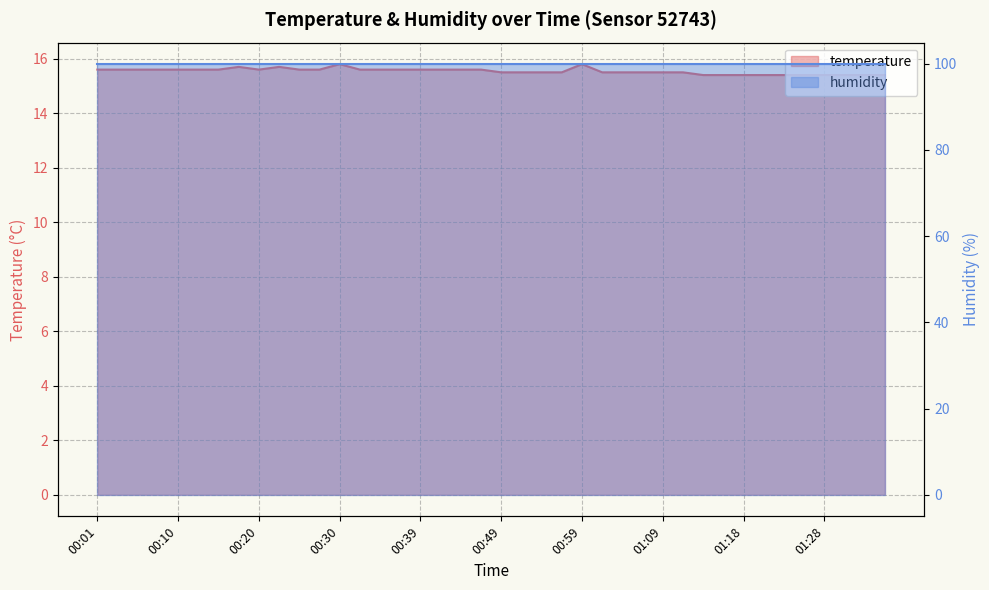

What position from the right is 00:27?

29